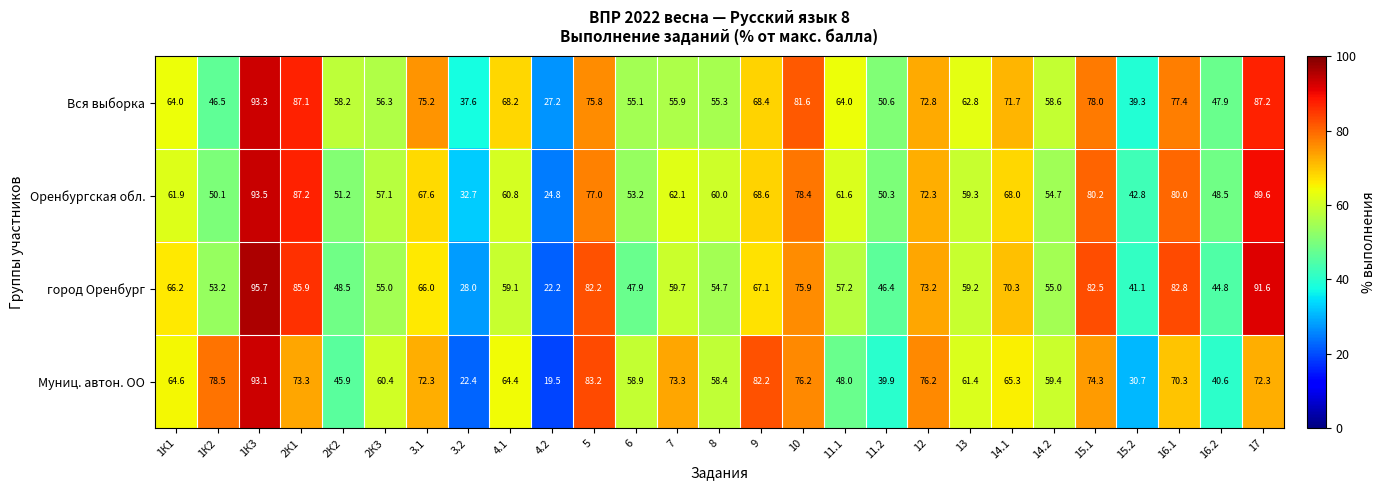

What is the total value across all series at 15.2?

153.9